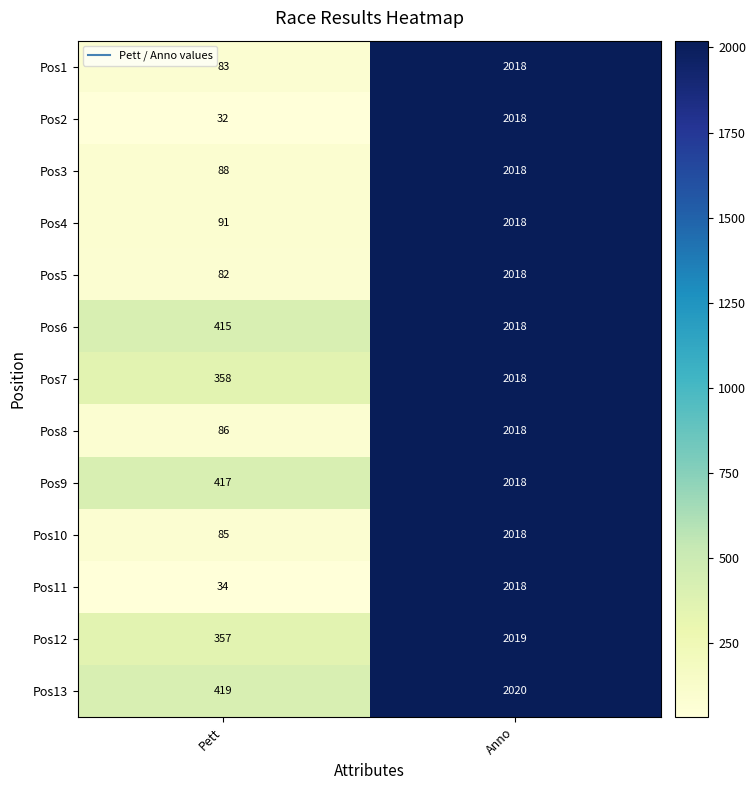

What is the sum of the Pos5 values at Anno and Pett?

2100